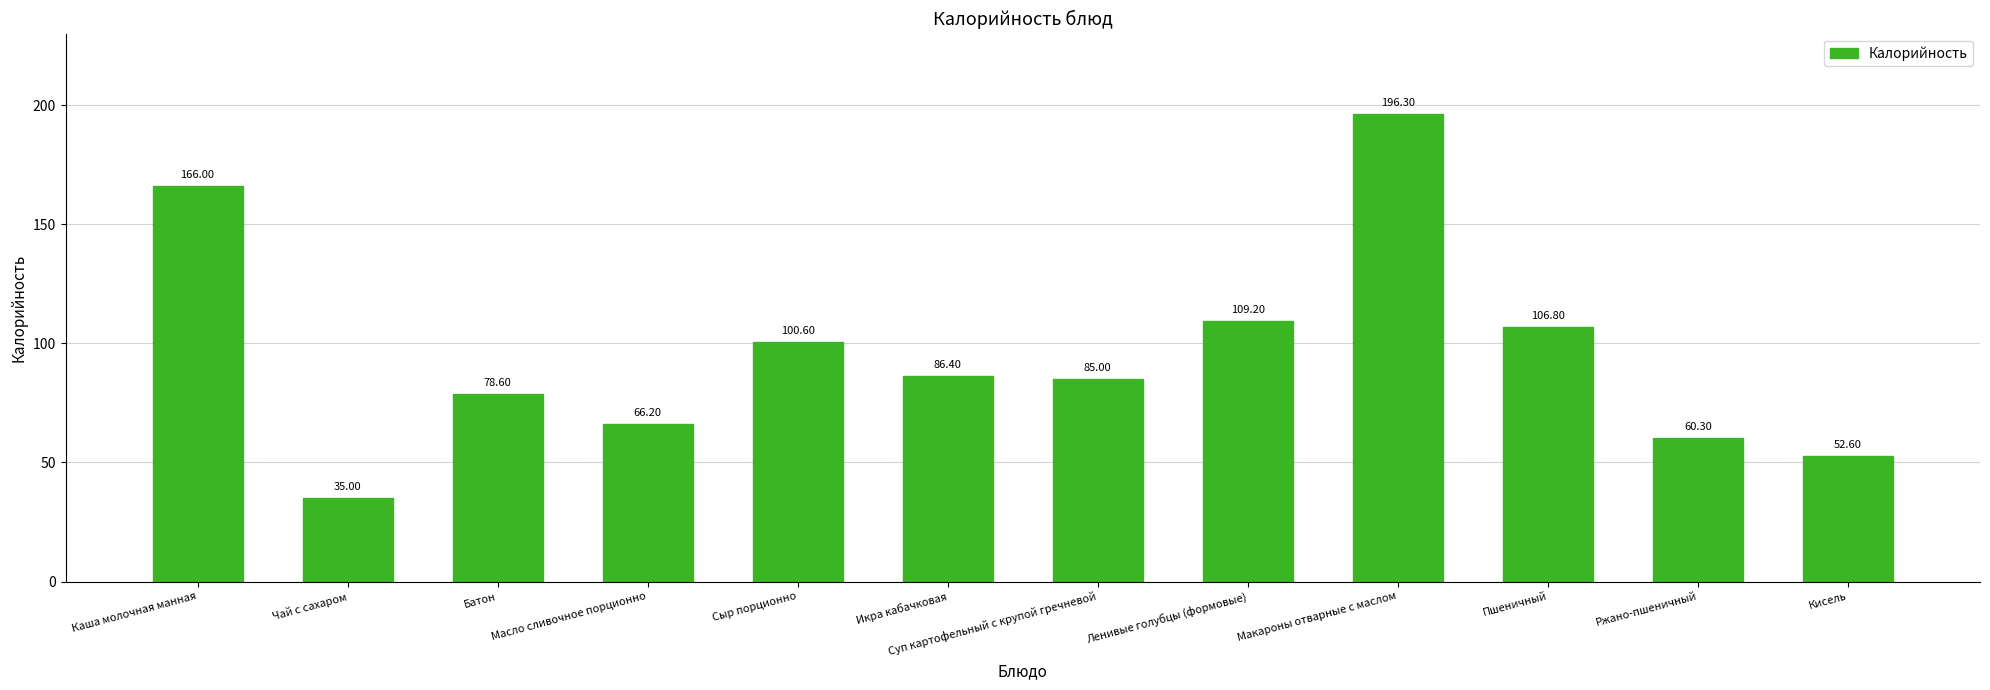

What is the difference between the values at Батон and Икра кабачковая?

7.8